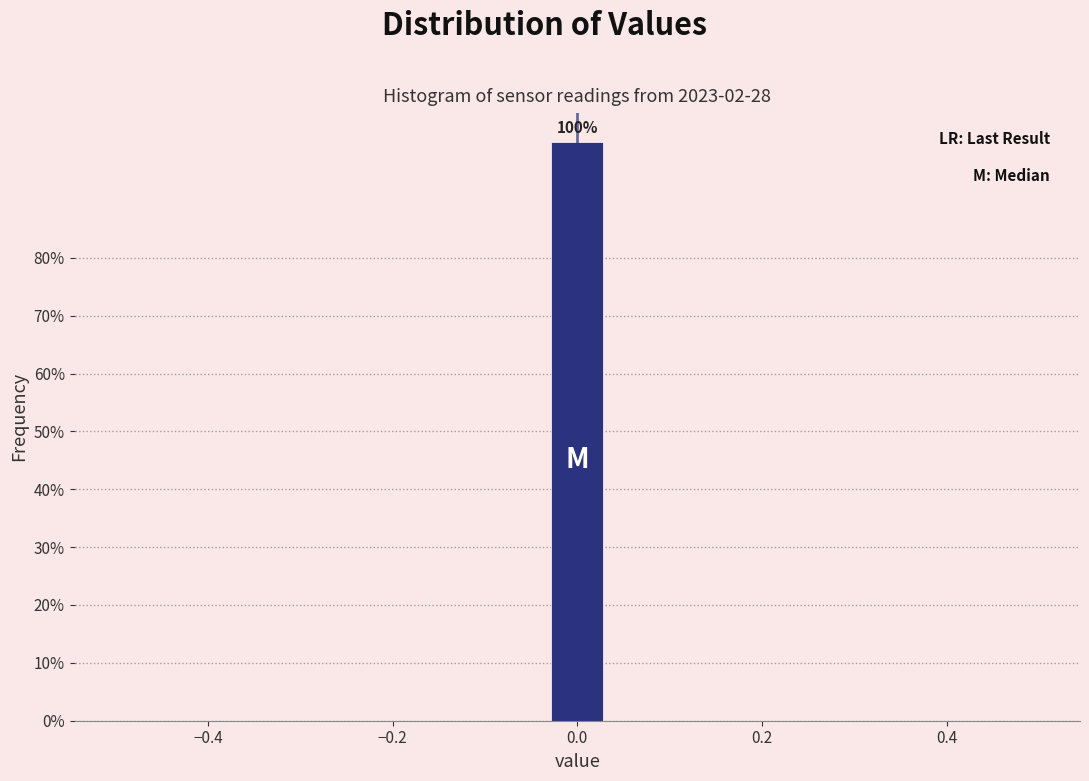

Read against the x-axis, roughly where is the centre of the tallest bar?

0.00